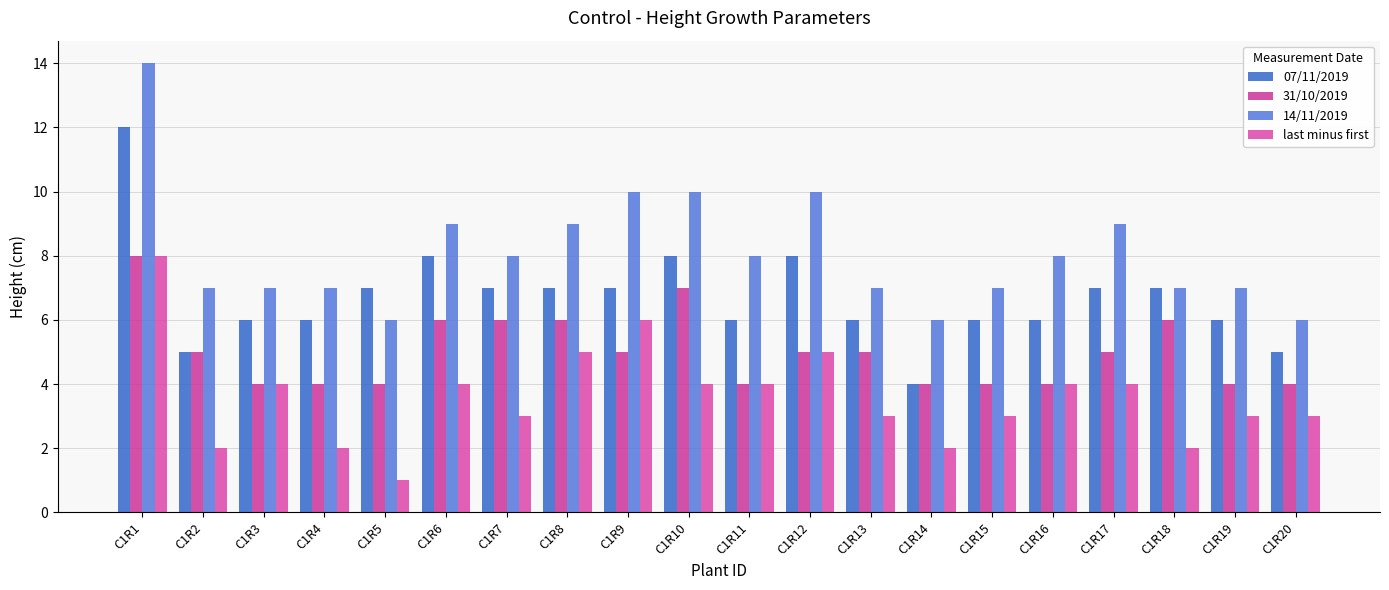

Reading left to right, transcribe all the data shown in this chart.

07/11/2019: 12	5	6	6	7	8	7	7	7	8	6	8	6	4	6	6	7	7	6	5
31/10/2019: 8	5	4	4	4	6	6	6	5	7	4	5	5	4	4	4	5	6	4	4
14/11/2019: 14	7	7	7	6	9	8	9	10	10	8	10	7	6	7	8	9	7	7	6
last minus first: 8	2	4	2	1	4	3	5	6	4	4	5	3	2	3	4	4	2	3	3